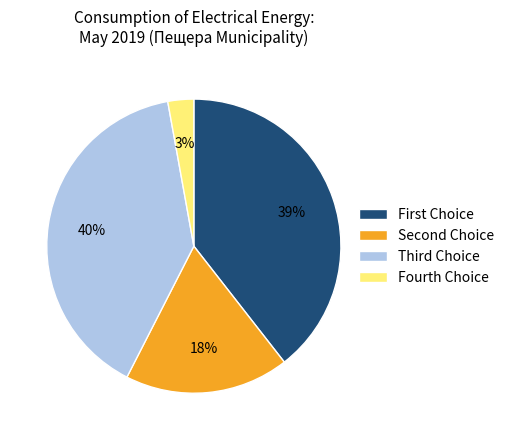

To the nearest percent, what portion does Fourth Choice represent?

3%